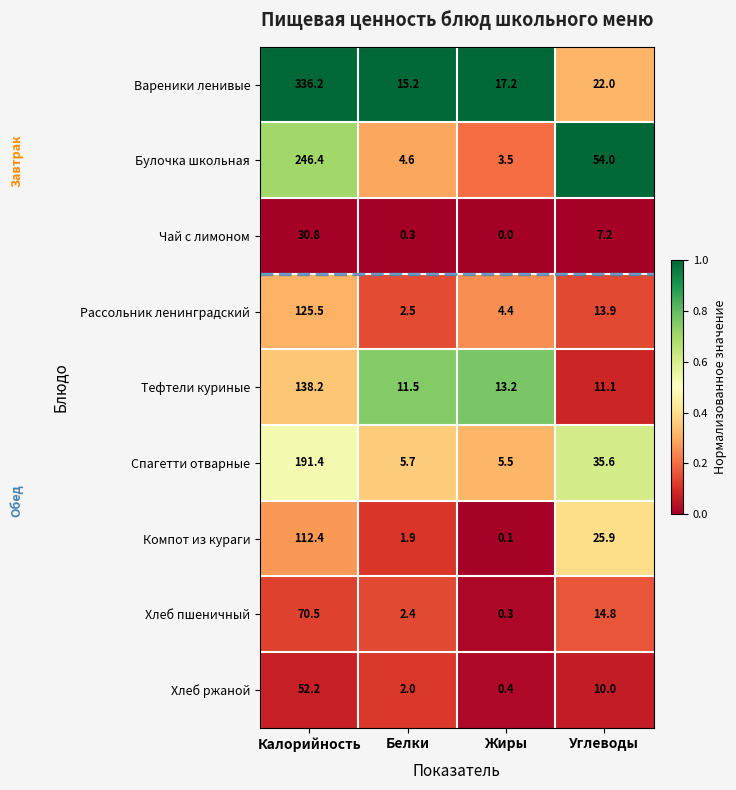

What is the difference between the maximum and second lowest values in the Тефтели куриные series?

126.7